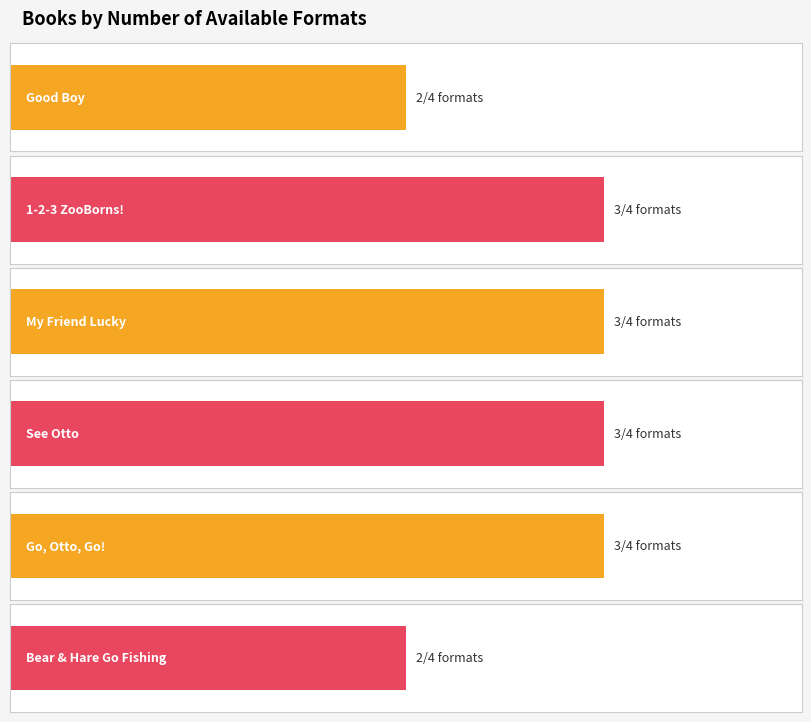

At which label is the value closest to 2?

Good Boy